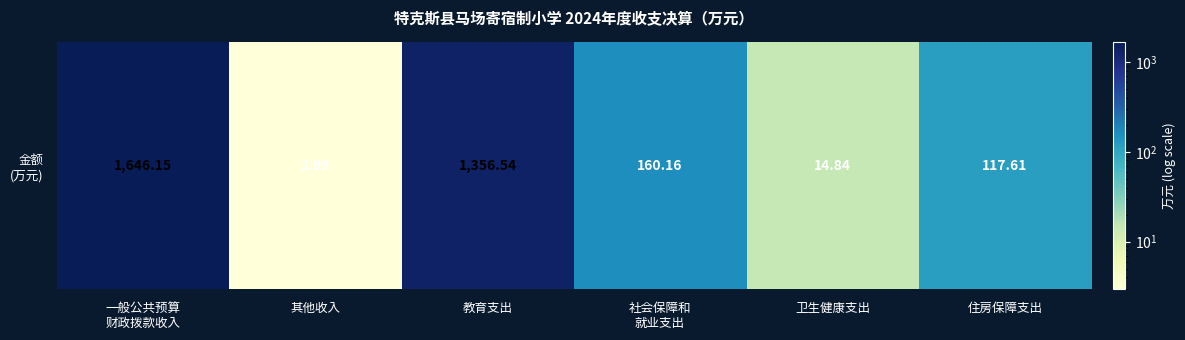

Which category has the highest value across all series?

一般公共预算
财政拨款收入